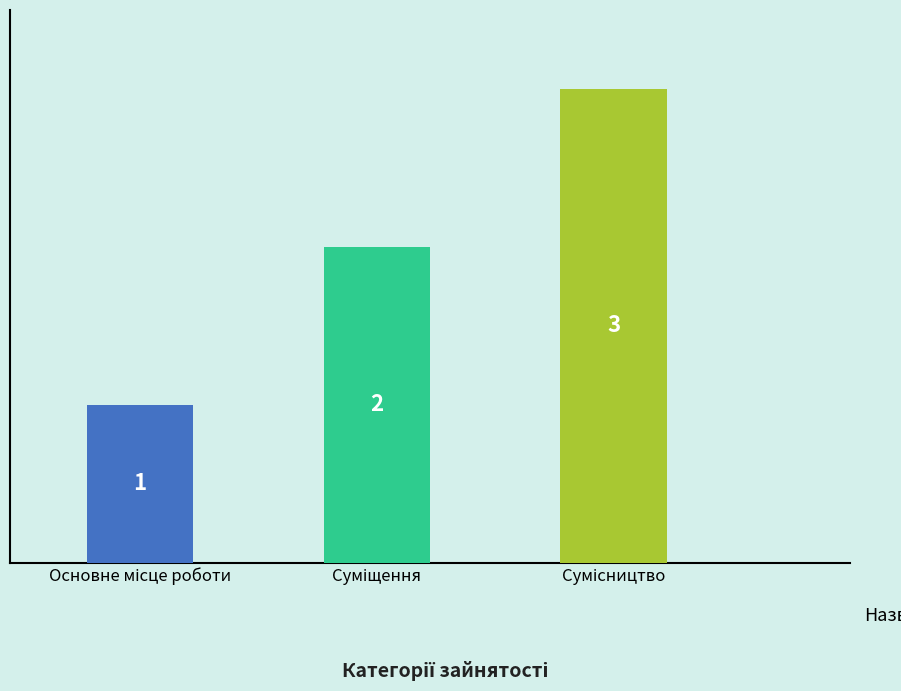

Count the values in the range 1 to 3.

3